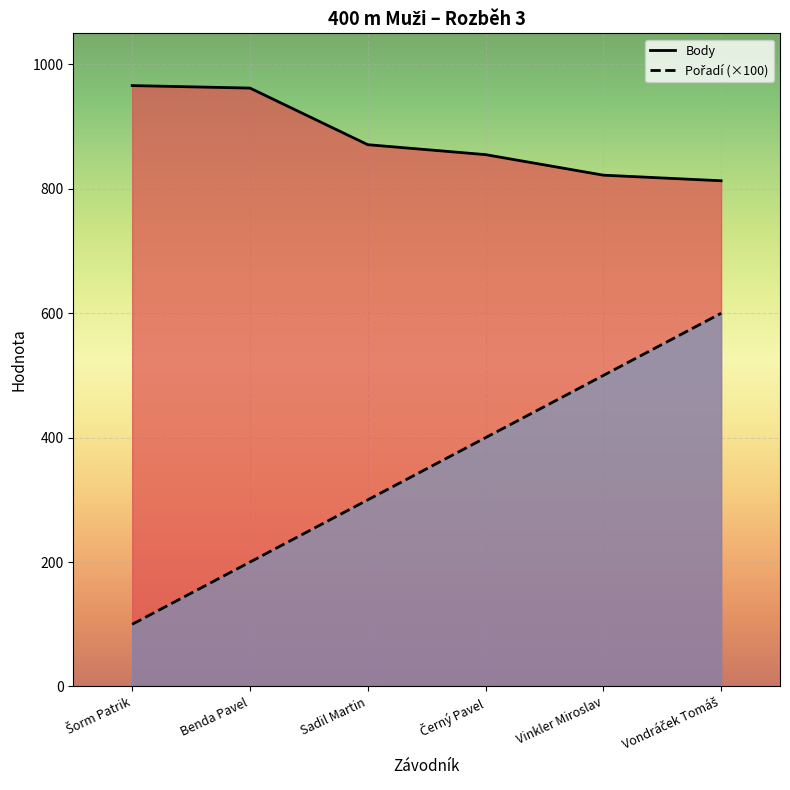

True or false: Body has a value of 855 at Černý Pavel.

True